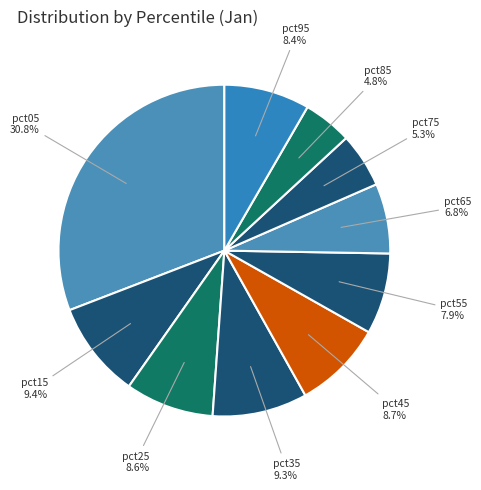

Count the number of slices in the pie.

10